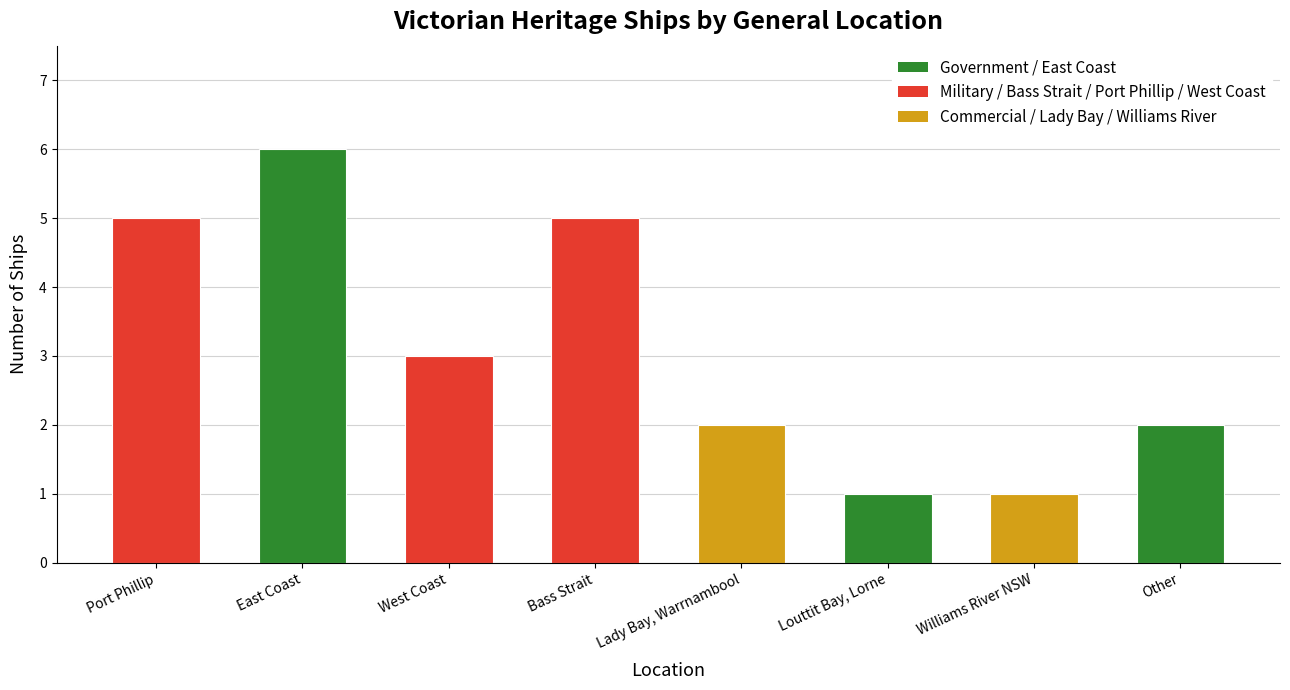

What is the greatest value displayed?

6